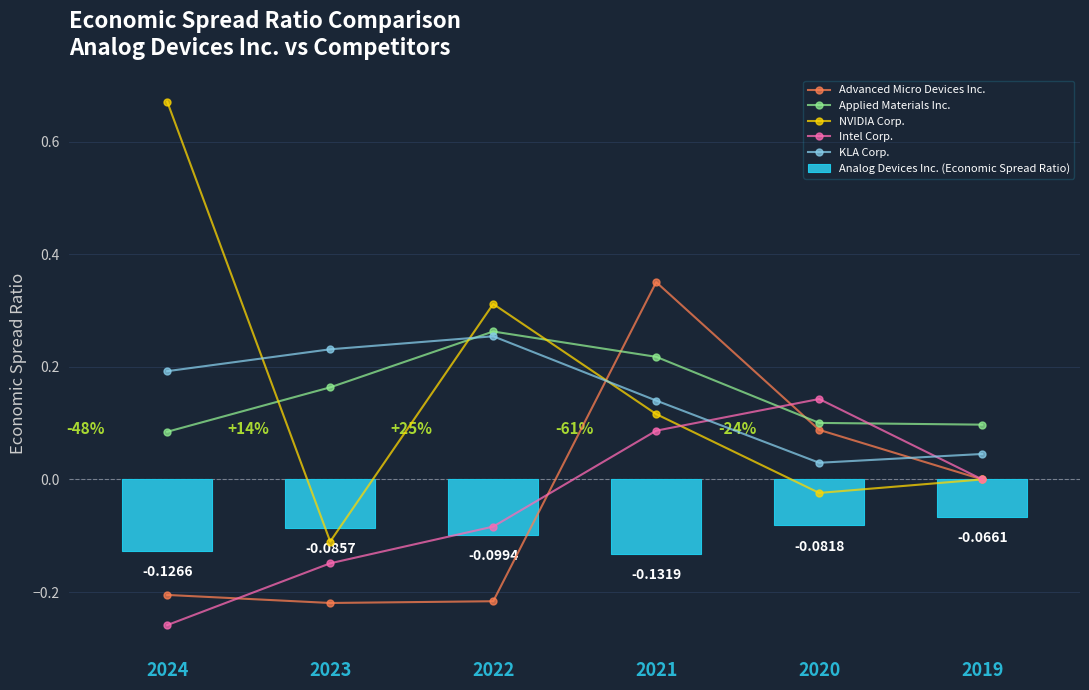

Which series changed the most between 2024 and 2020?

NVIDIA Corp.